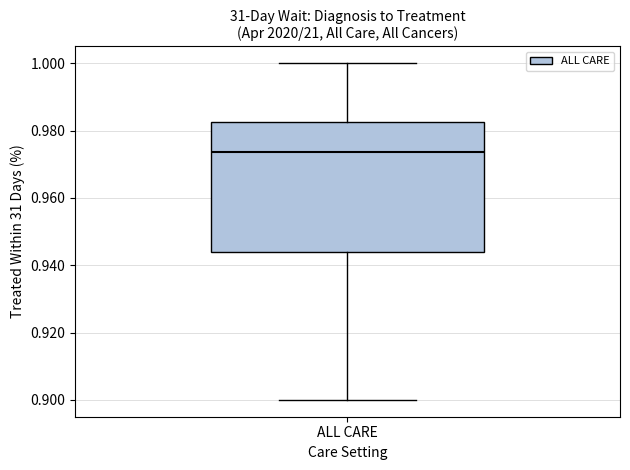

Transcribe this box plot: give where the median line is, the range the box spans, and where the two whiskers end, as read against the y-axis. The values are not printed on the chart, so give them approximately, as read against the axis.

median 0.974, box 0.944 to 0.982, whiskers 0.900 to 1.000